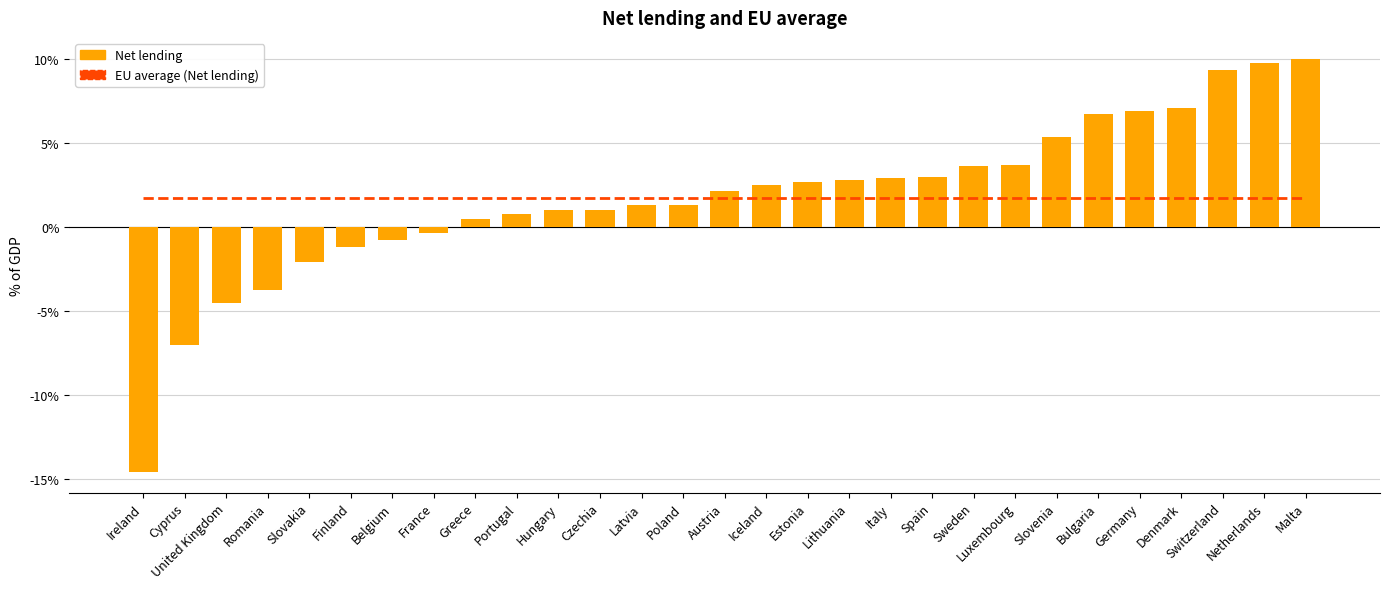

How many groups of bars are there?

29